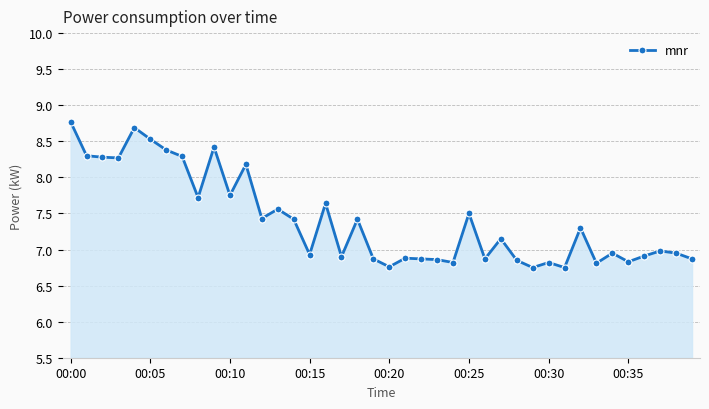

What is the maximum value shown in the chart?

8.8